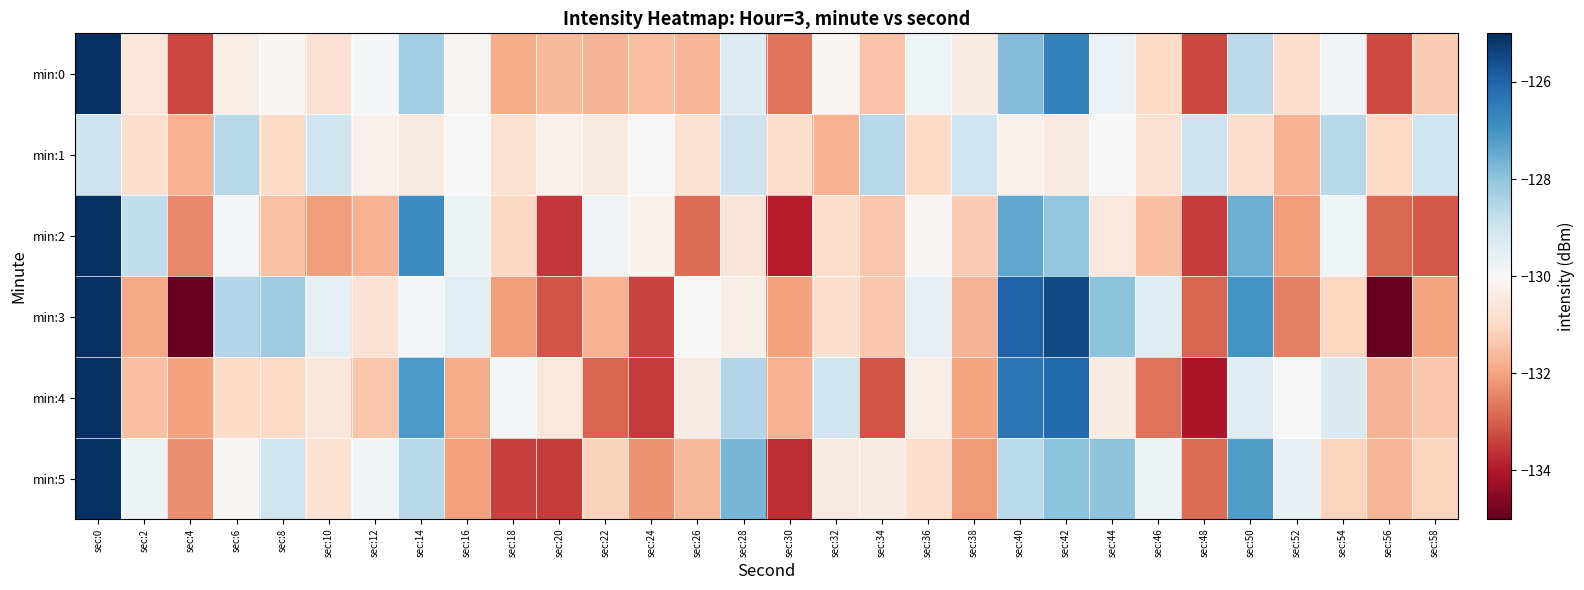

Between sec:58 and sec:20, which is larger?

sec:58